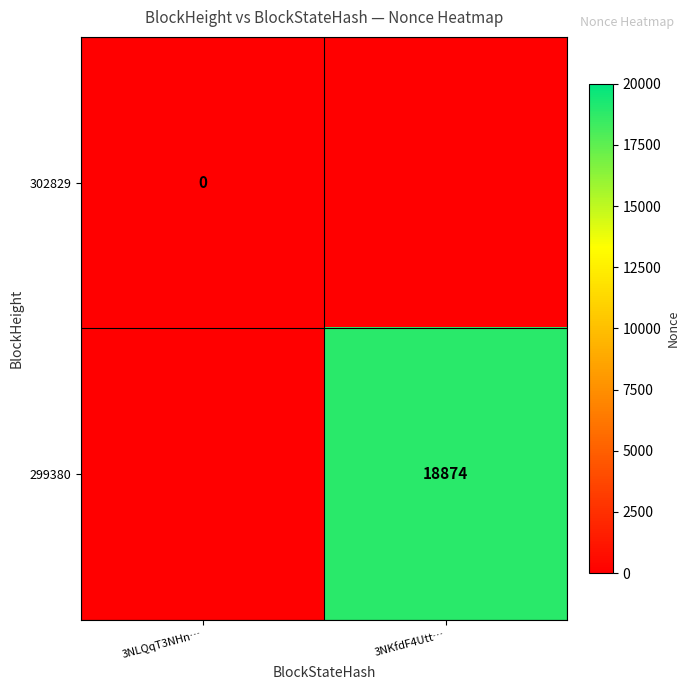

The value of 299380 at 3NKfdF4Utt… is 7358. True or false?

False